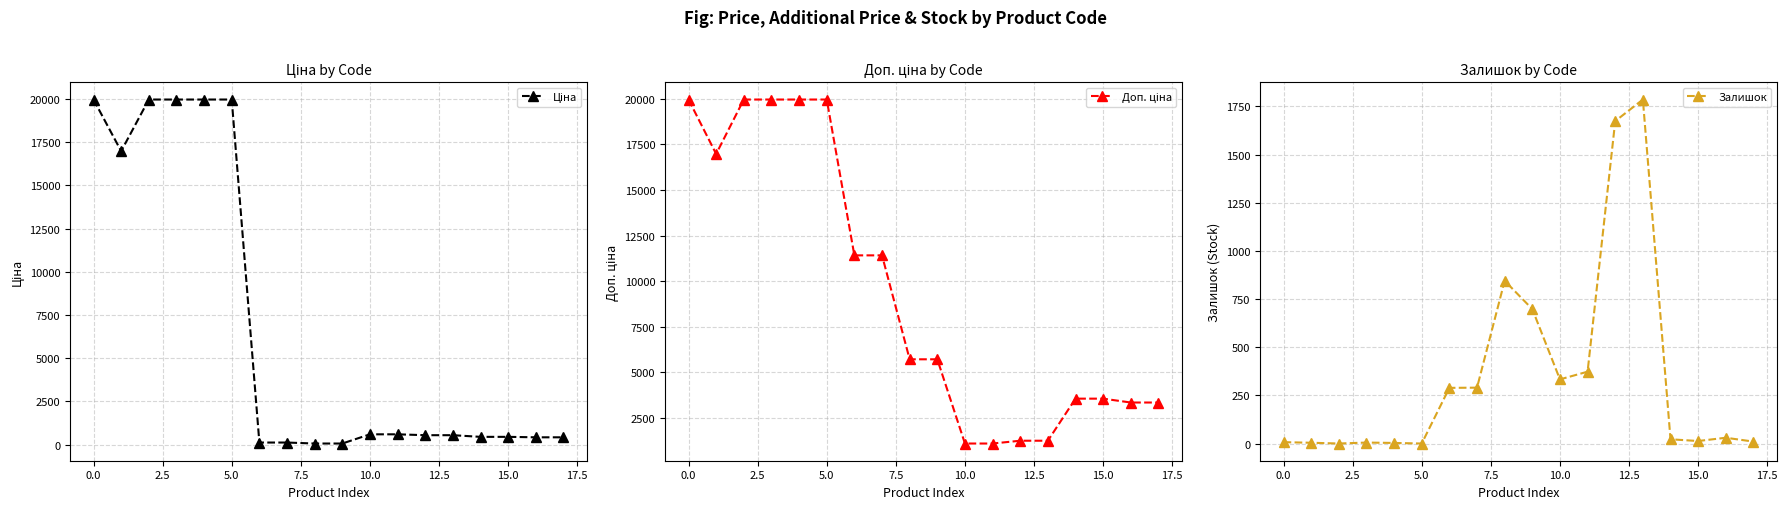

What are all the series names shown in the legend?

Ціна, Доп. ціна, Залишок